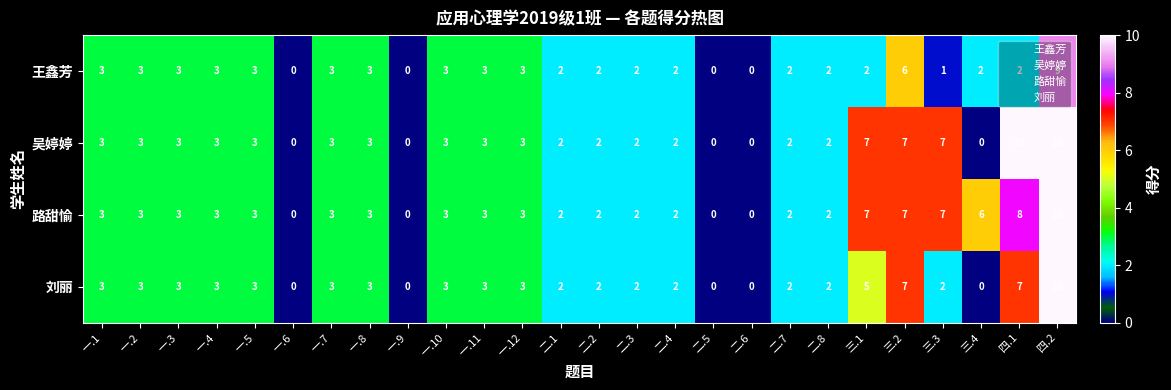

What is the difference between the maximum and minimum values in the 王鑫芳 series?

9